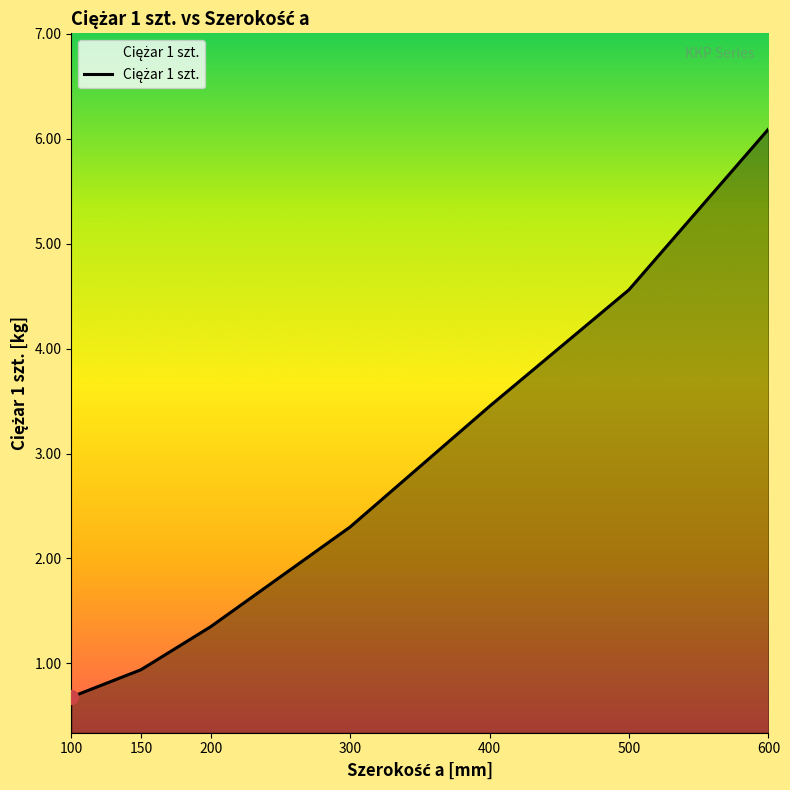

Reading left to right, what are all the values shown in this chart?

100=0.7	150=0.9	200=1.4	300=2.3	400=3.5	500=4.6	600=6.1